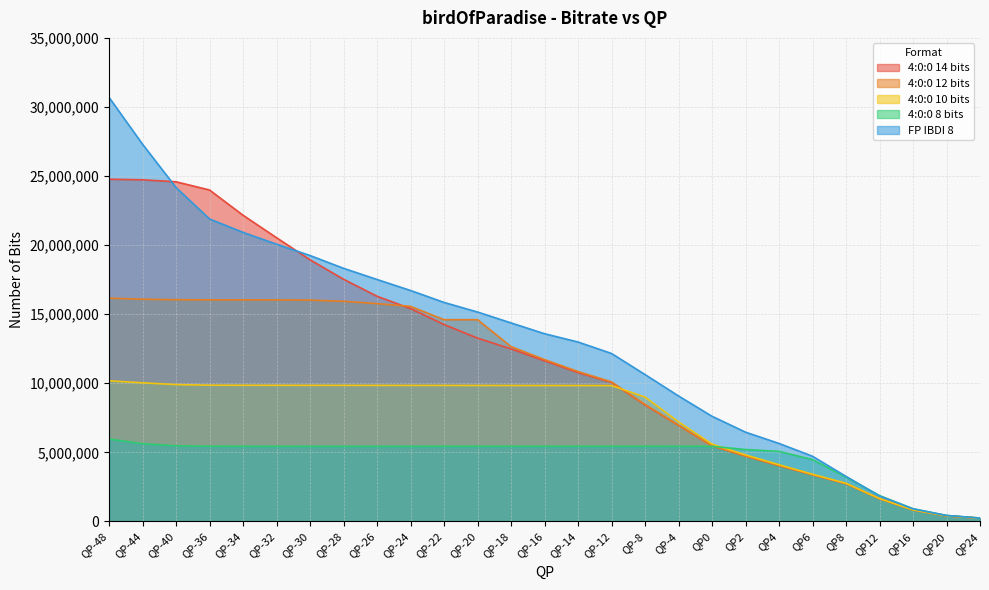

Which series ends up on top after the final intersection of 4:0:0 8 bits and 4:0:0 12 bits?

4:0:0 8 bits